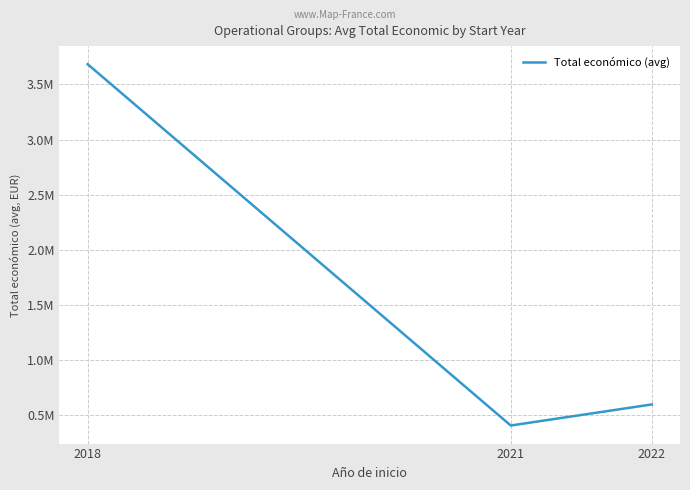

Rank the categories by value from lowest to highest.

2021, 2022, 2018